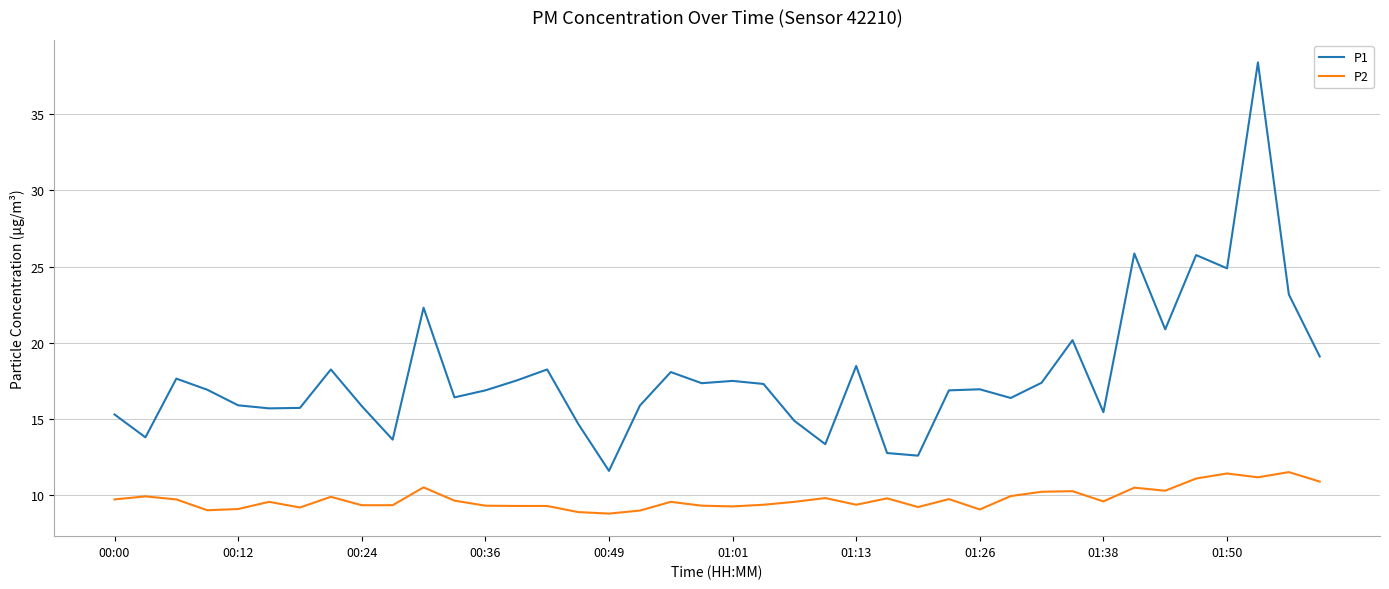

Does the chart have visible grid lines?

Yes